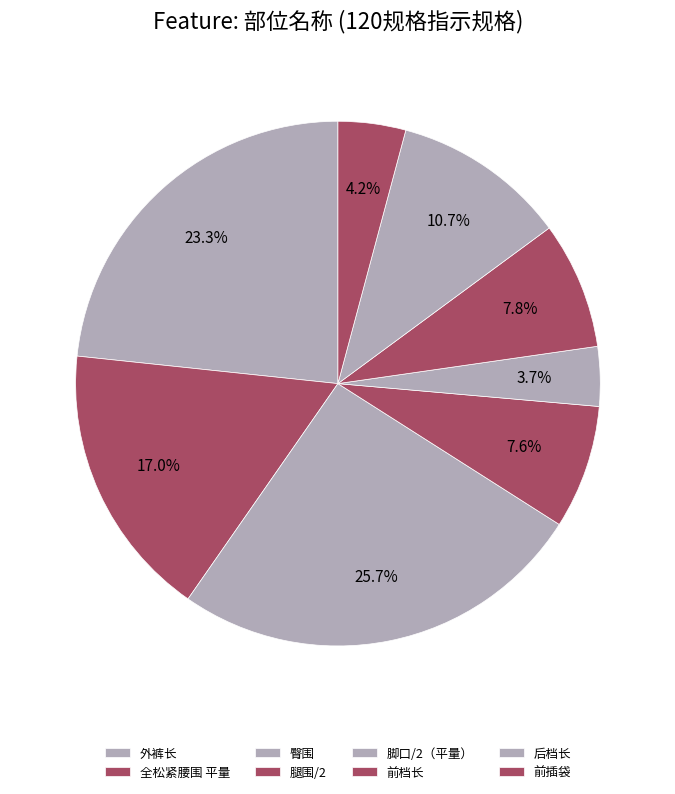

To the nearest percent, what is the difference between the 脚口/2（平量） and 全松紧腰围 平量 slice percentages?

13%